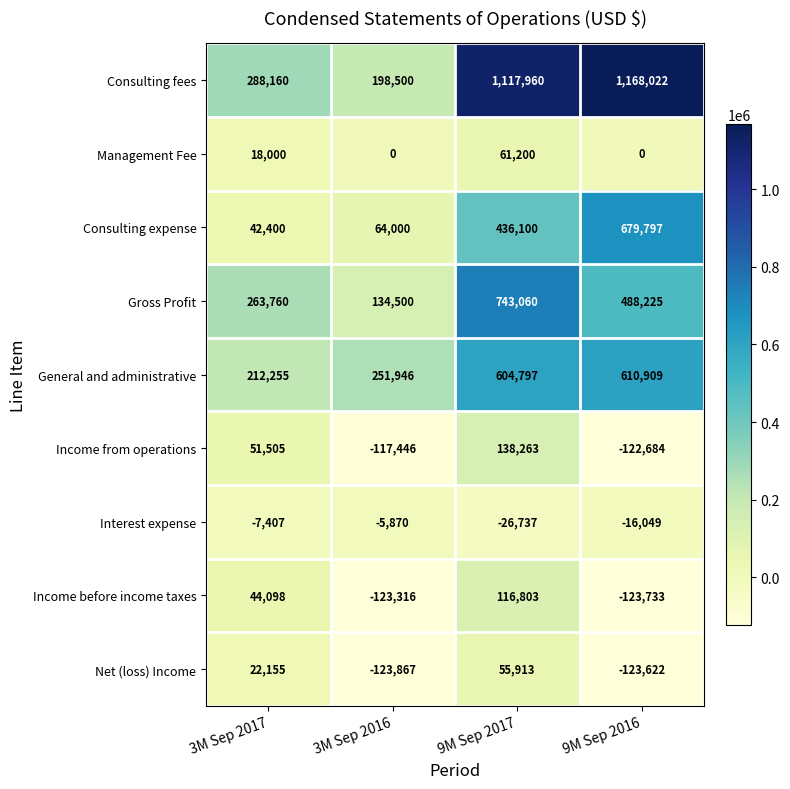

At which category is the sum across all series the highest?

9M Sep 2017